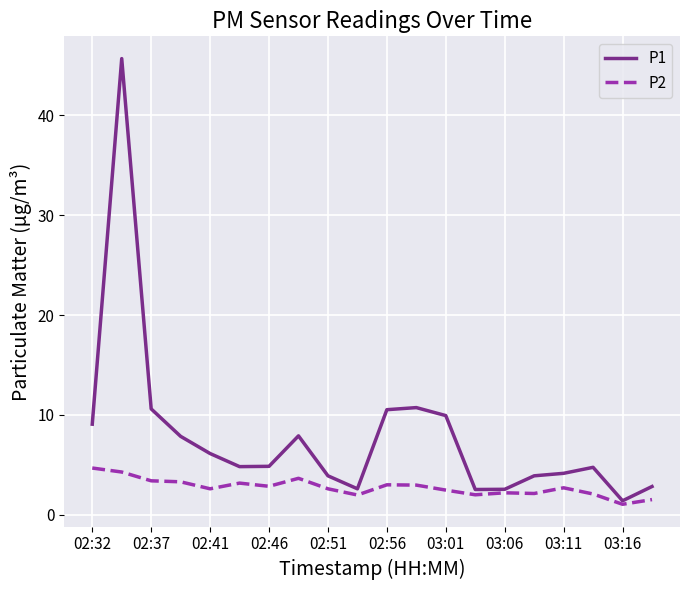

Which series has the largest total across all categories?

P1